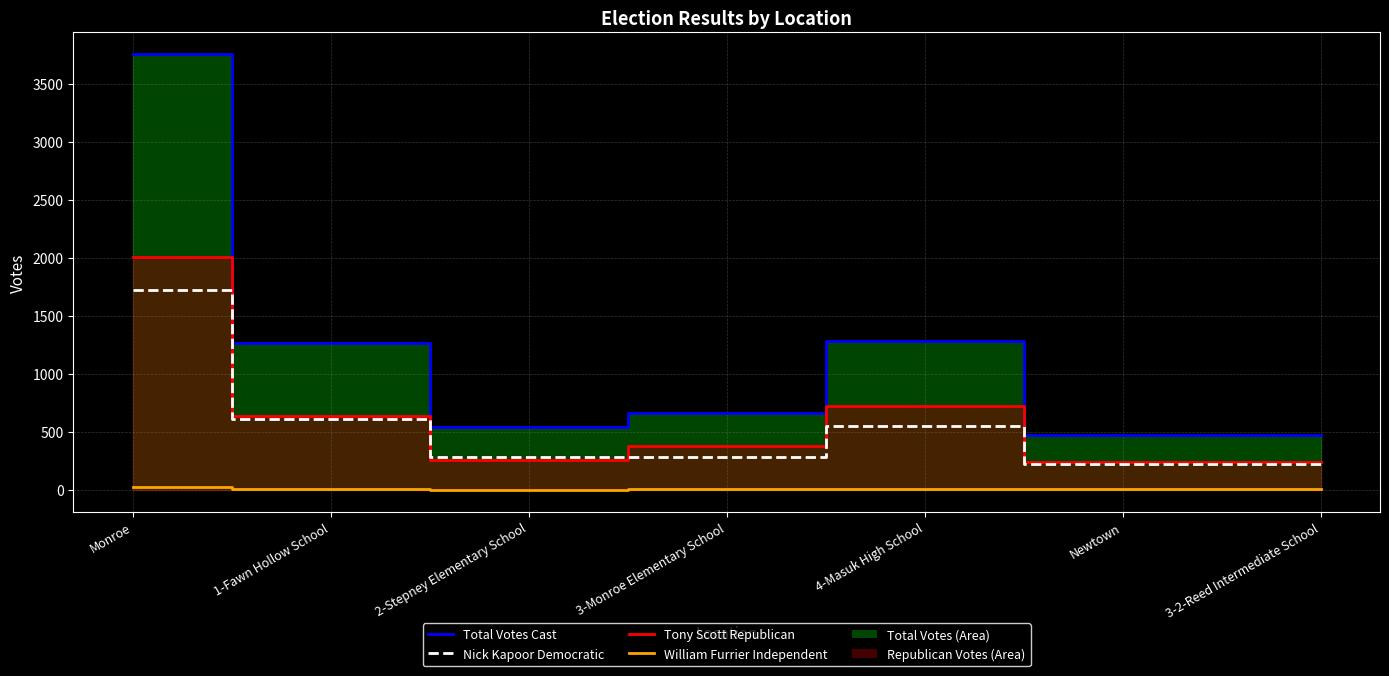

What position from the left is 3-2-Reed Intermediate School?

7